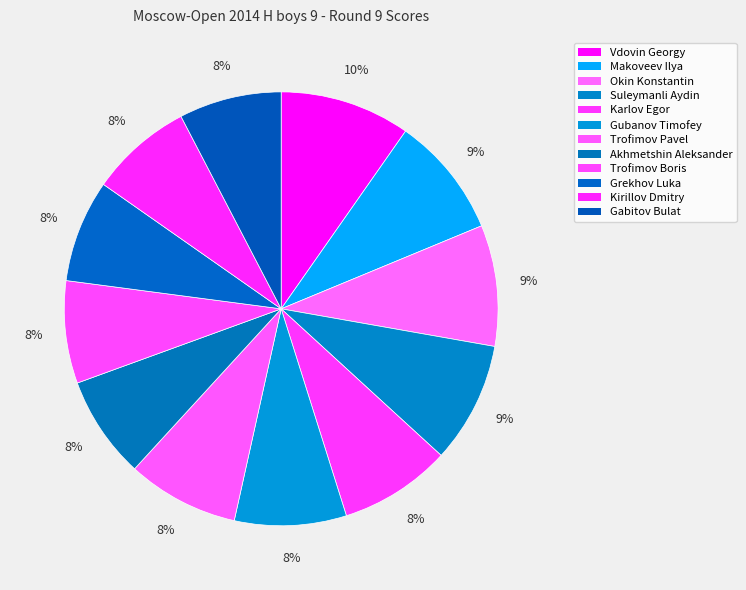

Rank the categories by value from lowest to highest.

Akhmetshin Aleksander, Trofimov Boris, Grekhov Luka, Kirillov Dmitry, Gabitov Bulat, Karlov Egor, Gubanov Timofey, Trofimov Pavel, Makoveev Ilya, Okin Konstantin, Suleymanli Aydin, Vdovin Georgy